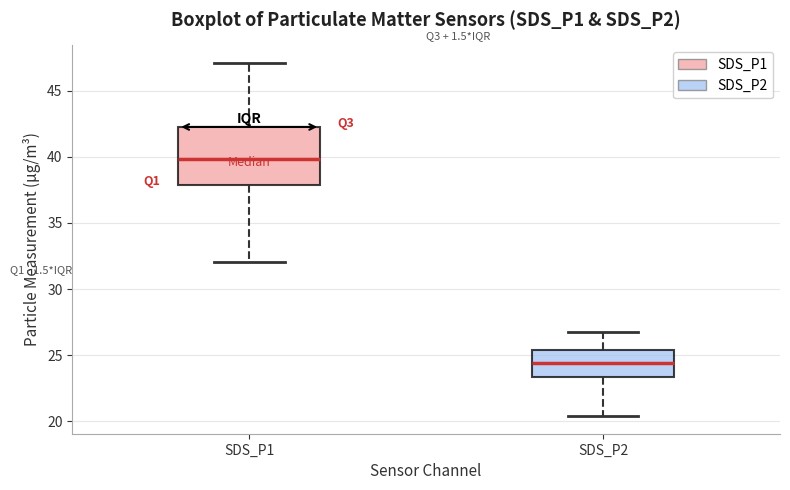

Reading left to right, transcribe this box plot: for each box, give where its median line is, the range the box spans, and where its two whiskers end, as read against the y-axis. The values are not printed on the chart, so give them approximately, as read against the axis.

SDS_P1: median 40.0, box 38.0 to 42.5, whiskers 32.0 to 47.0
SDS_P2: median 24.5, box 23.5 to 25.5, whiskers 20.5 to 26.5